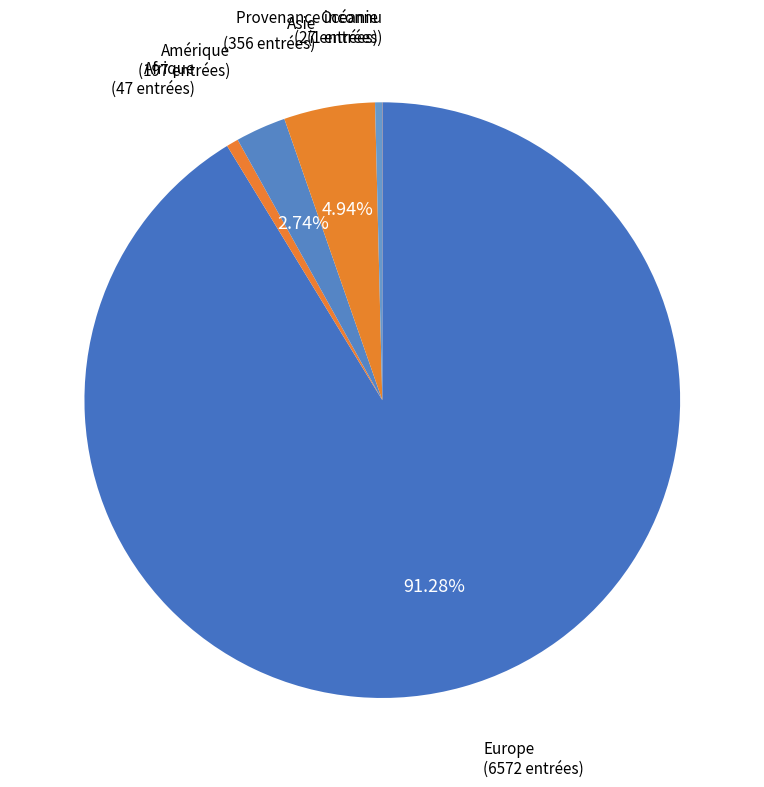

What is the largest slice in the pie chart?

Europe